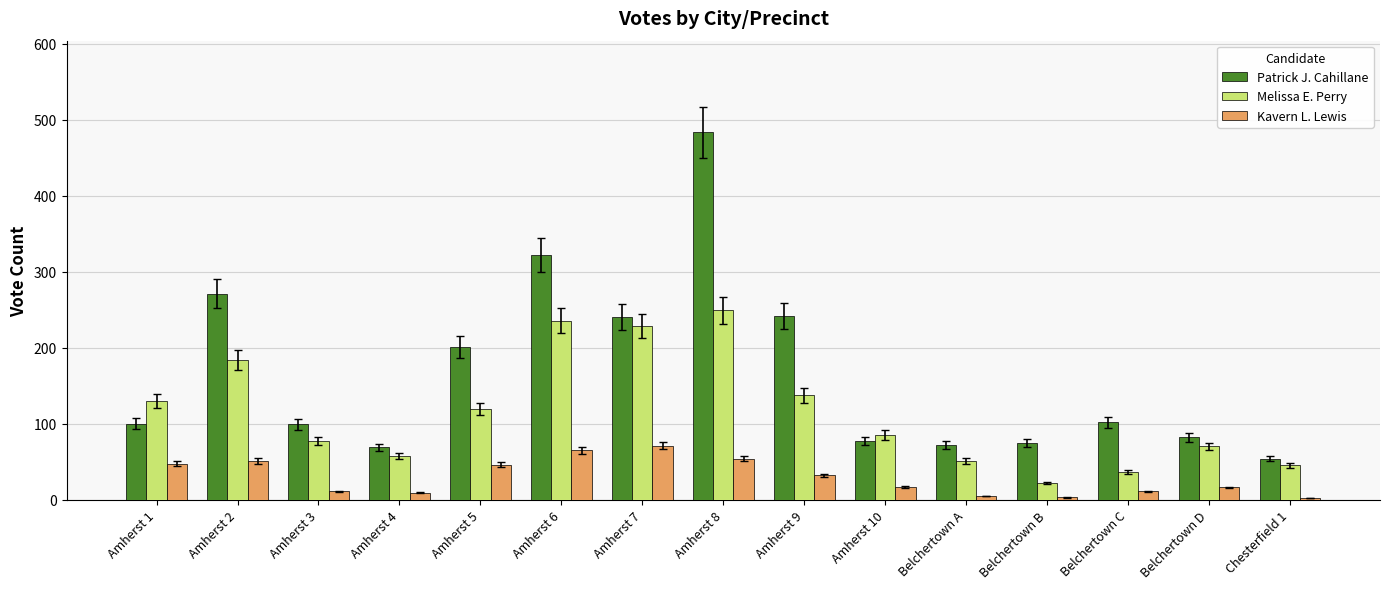

Is it true that Melissa E. Perry equals 249 at Amherst 8?

True